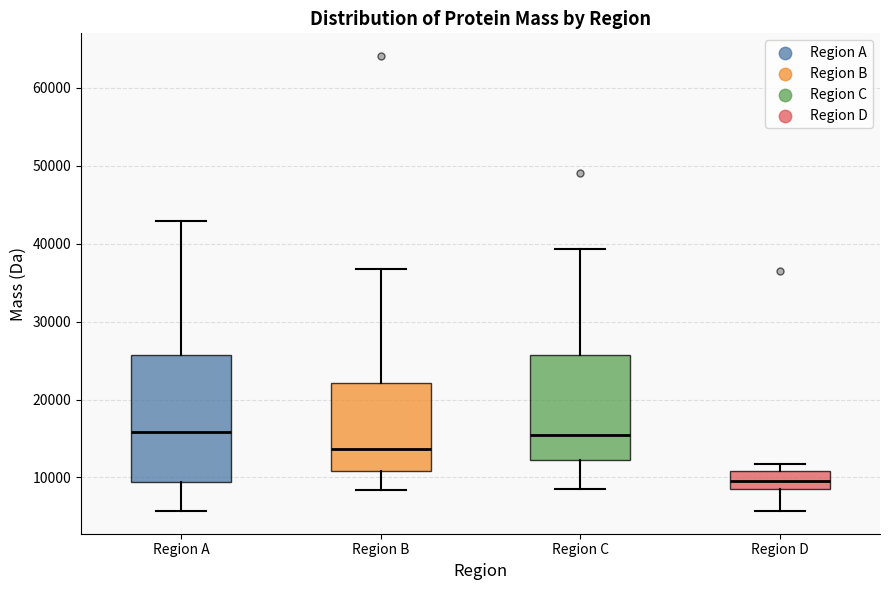

Reading left to right, transcribe this box plot: for each box, give where its median line is, the range the box spans, and where its two whiskers end, as read against the y-axis. The values are not printed on the chart, so give them approximately, as read against the axis.

Region A: median 16000, box 9000 to 26000, whiskers 6000 to 43000
Region B: median 14000, box 11000 to 22000, whiskers 8000 to 37000
Region C: median 15000, box 12000 to 26000, whiskers 9000 to 39000
Region D: median 10000, box 8000 to 11000, whiskers 6000 to 12000